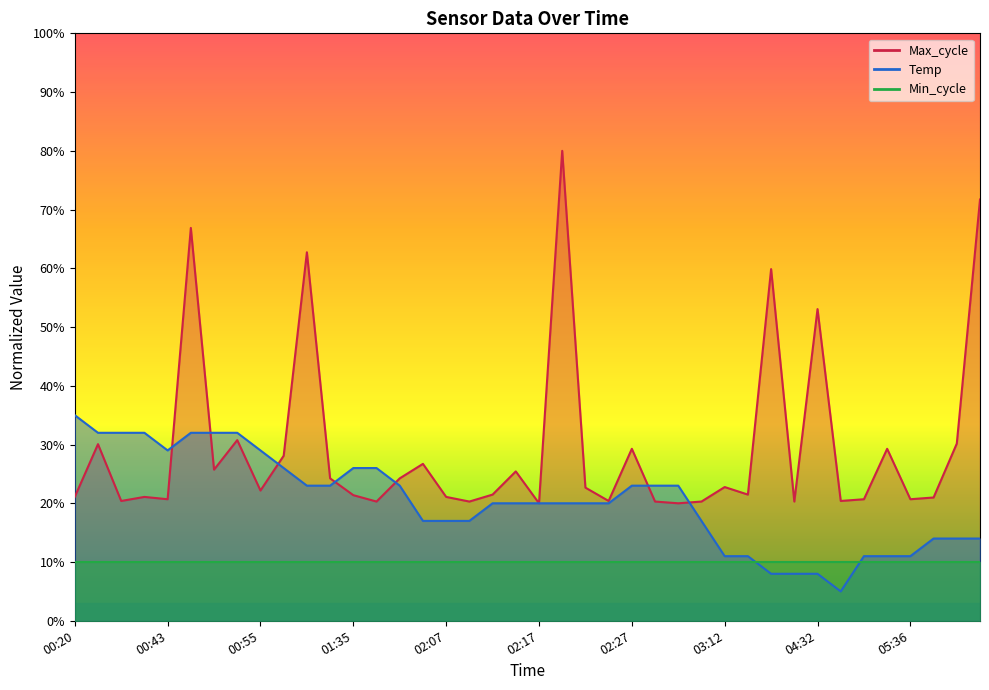

Reading left to right, what are all the values shown in this chart?

Temp: 35.0	32.0	32.0	32.0	29.0	32.0	32.0	32.0	29.0	26.0	23.0	23.0	26.0	26.0	23.0	17.0	17.0	17.0	20.0	20.0	20.0	20.0	20.0	20.0	23.0	23.0	23.0	17.0	11.0	11.0	8.0	8.0	8.0	5.0	11.0	11.0	11.0	14.0	14.0	14.0
Max_cycle: 21.1	30.1	20.4	21.1	20.7	66.9	25.7	30.8	22.2	28.1	62.7	24.2	21.4	20.3	24.2	26.7	21.1	20.3	21.5	25.4	20.0	80.0	22.7	20.4	29.3	20.3	20.0	20.3	22.8	21.5	59.9	20.3	53.1	20.4	20.7	29.3	20.7	21.0	30.2	71.7